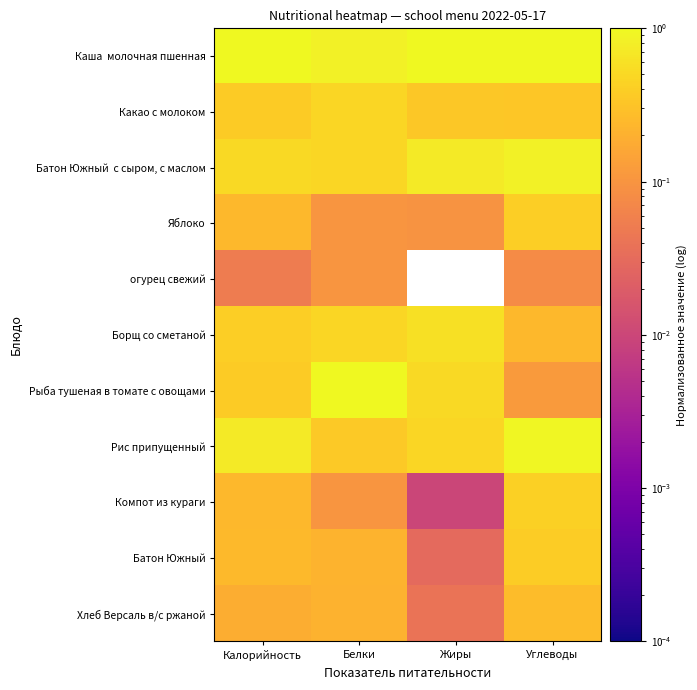

At Белки, list the series in order from largest to smallest.

Рыба тушеная в томате с овощами, Каша молочная пшенная, Какао с молоком, Борщ со сметаной, Батон Южный с сыром, с маслом, Рис припущенный, Батон Южный, Хлеб Версаль в/с ржаной, Яблоко, огурец свежий, Компот из кураги